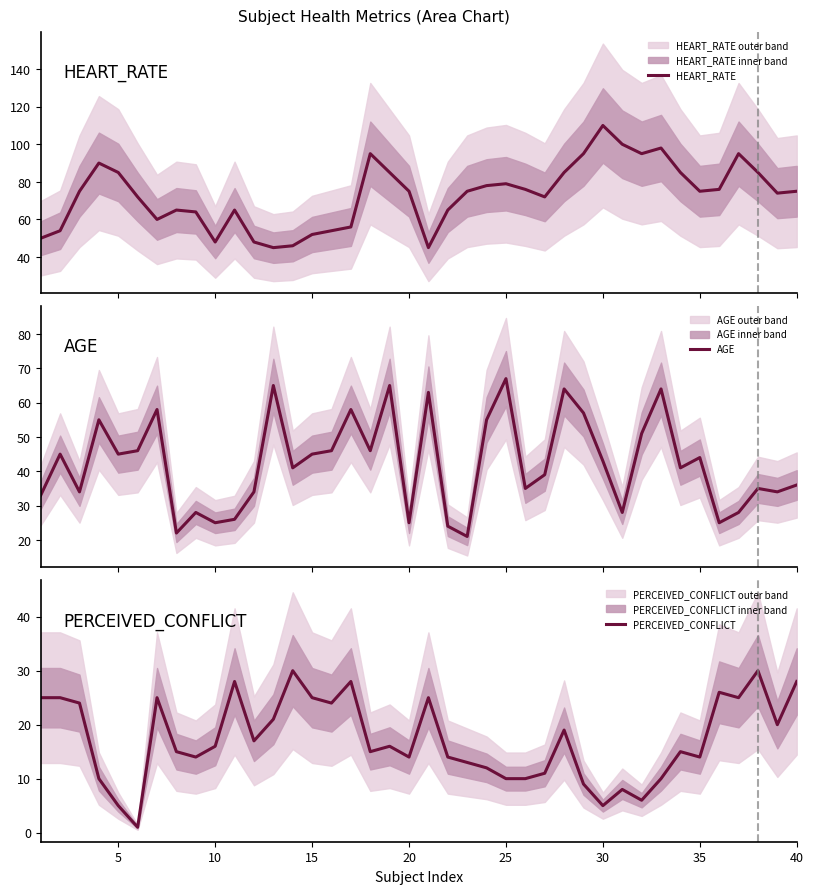

True or false: PERCEIVED_CONFLICT has a value of 14 at 40.

False